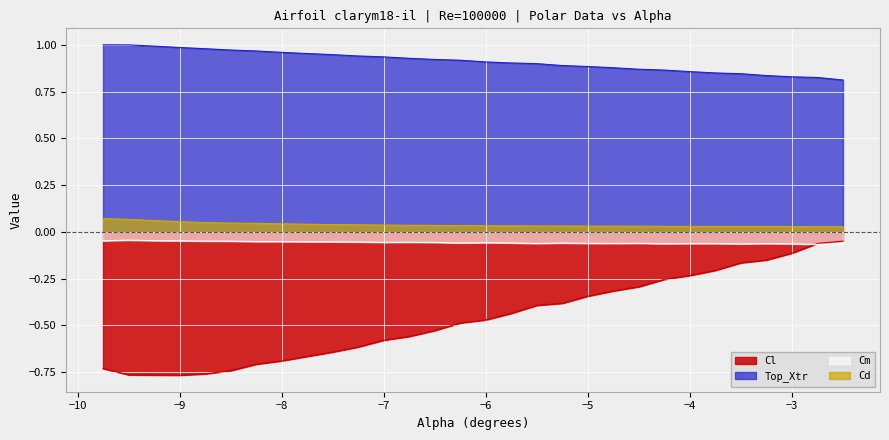

True or false: Cl has a value of -0.2 at -6.5.

False